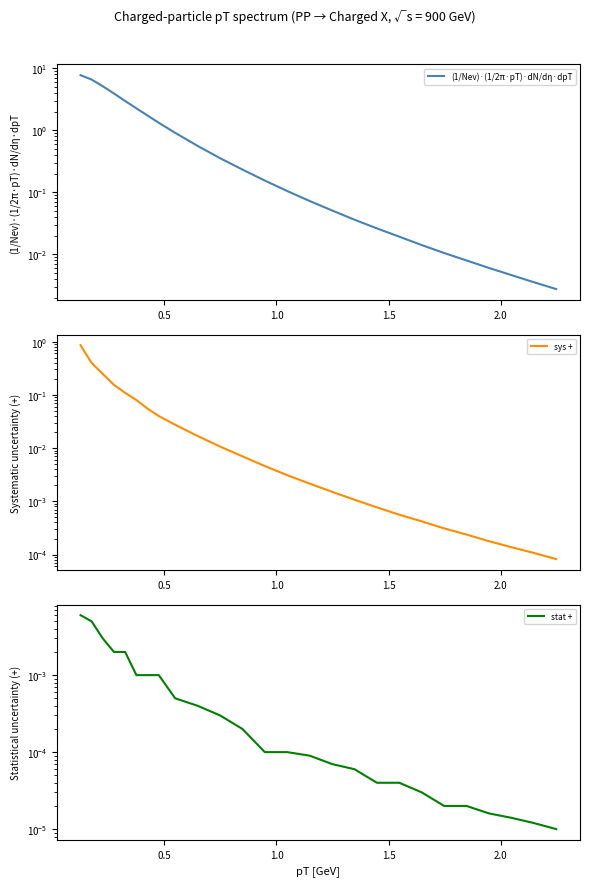

True or false: (1/Nev)·(1/2π·pT)·dN/dη·dpT has more than 2 interior local peaks.

False